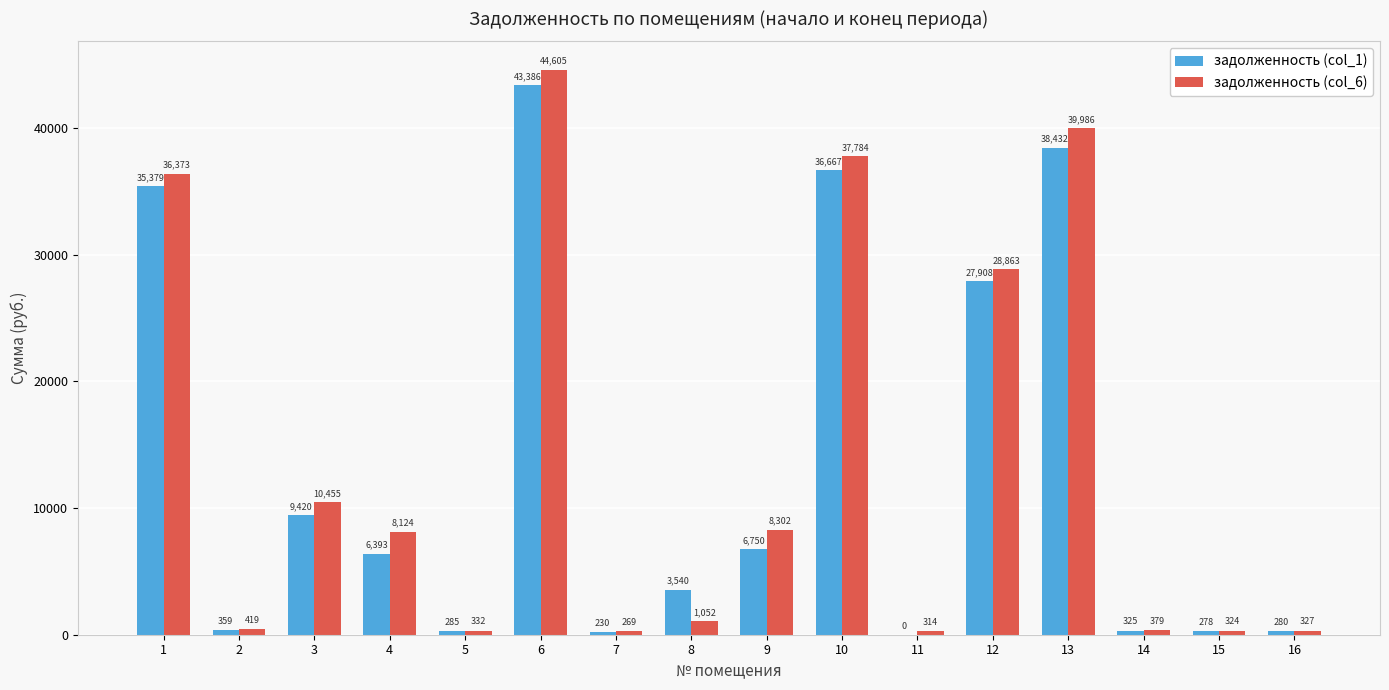

What is the sum of the задолженность (col_6) values at 14 and 6?

44984.0